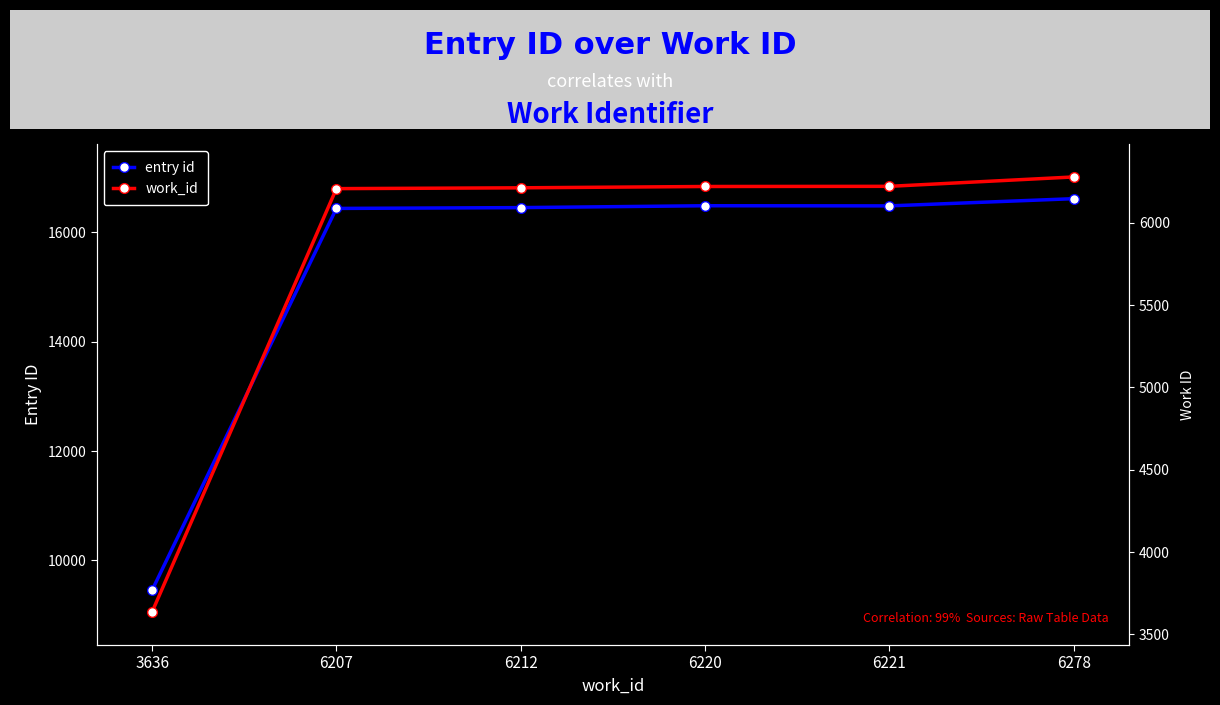

True or false: entry id and work_id cross at least once.

False